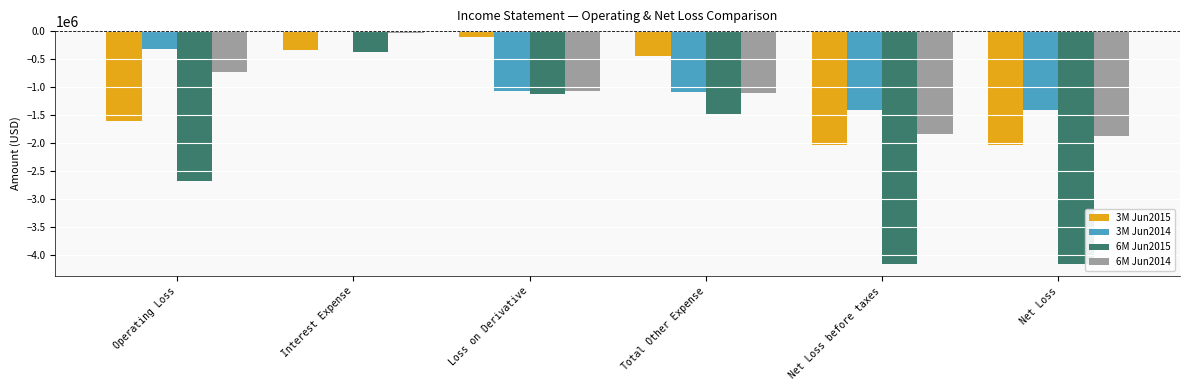

What is the difference between the highest and lowest values at Net Loss?

2746777